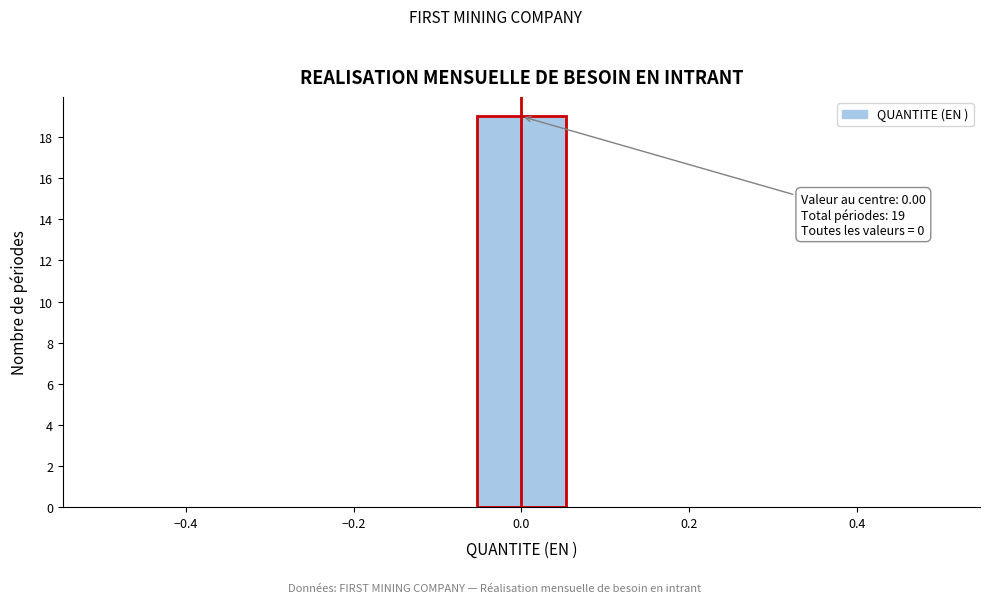

Which range on the x-axis has the tallest bar?

-0.06 to 0.06